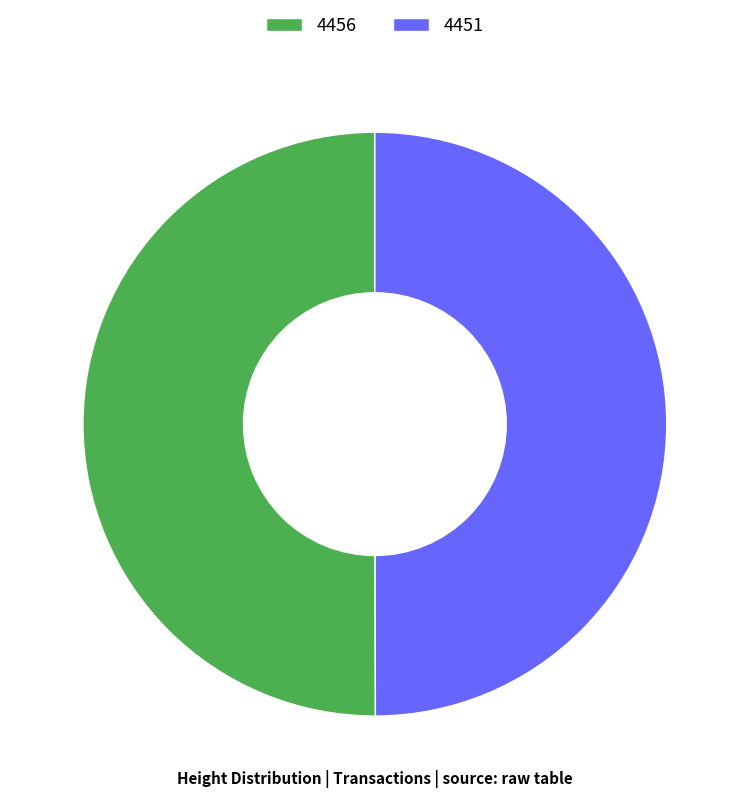

Combined, do 4451 and 4456 account for over 50%?

Yes